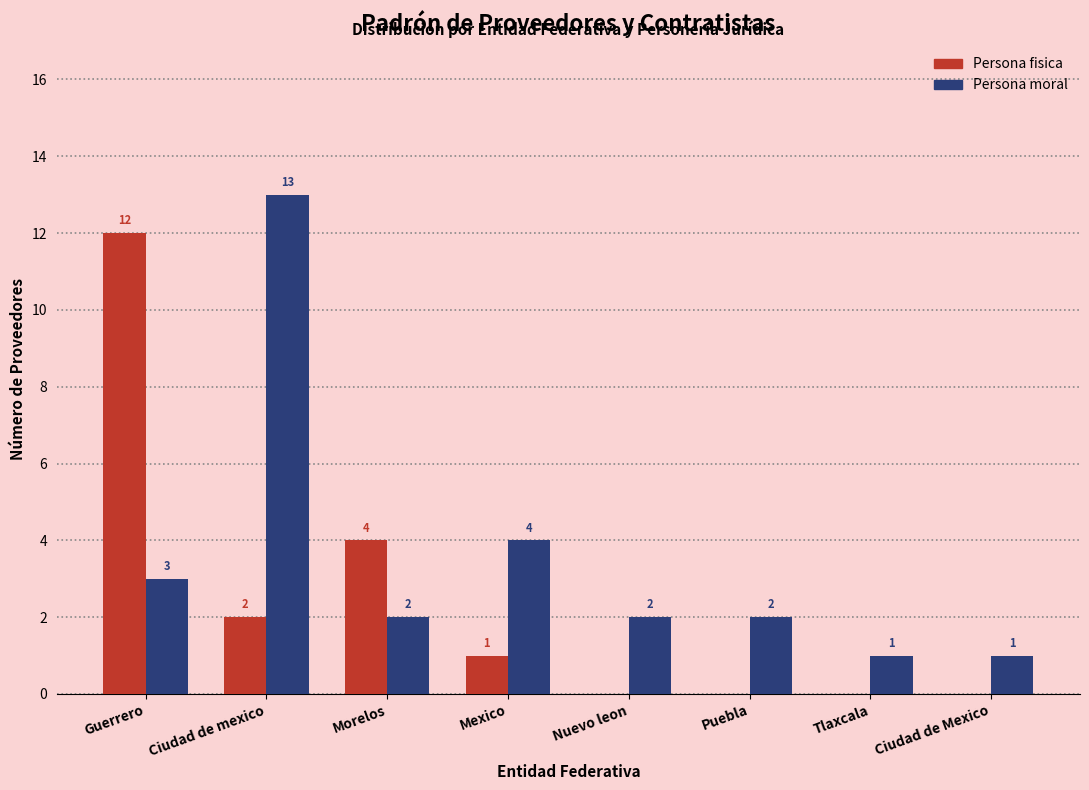

What is the sum of all Persona fisica values?

19